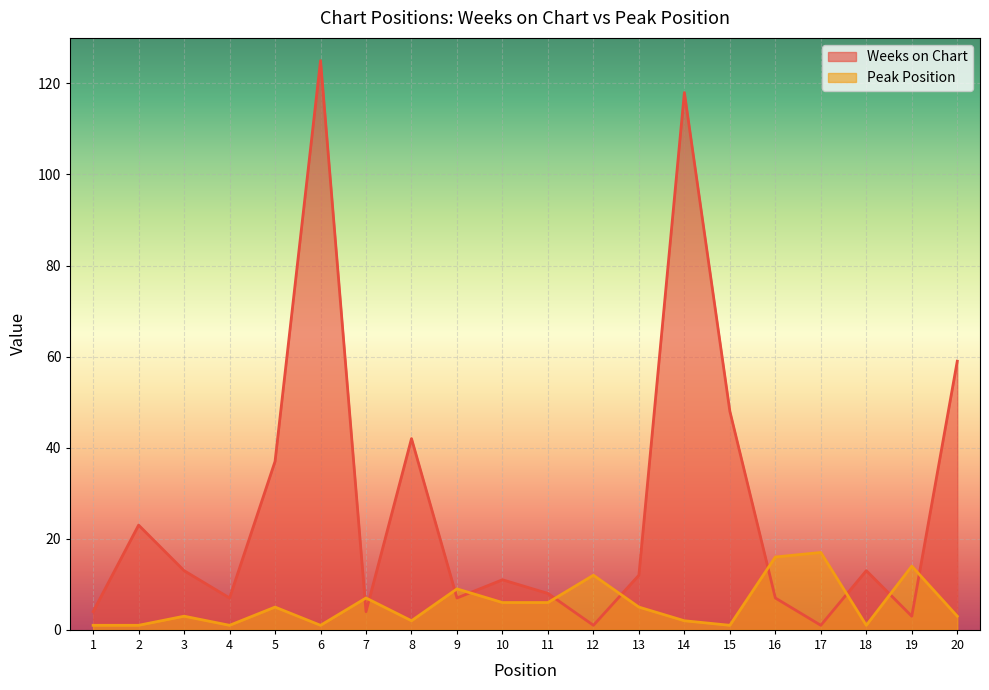

What is the value of the Weeks on Chart point at the 18th from the left?

13